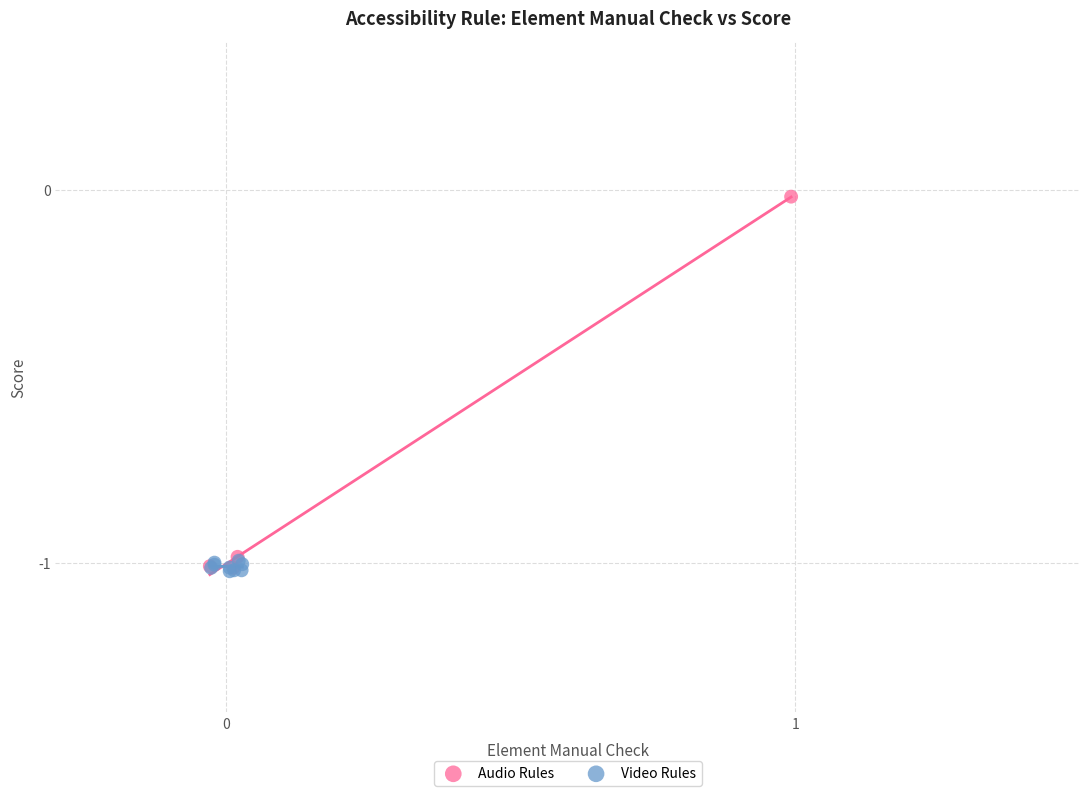

Which series has the largest Y range (max minus min)?

Audio Rules